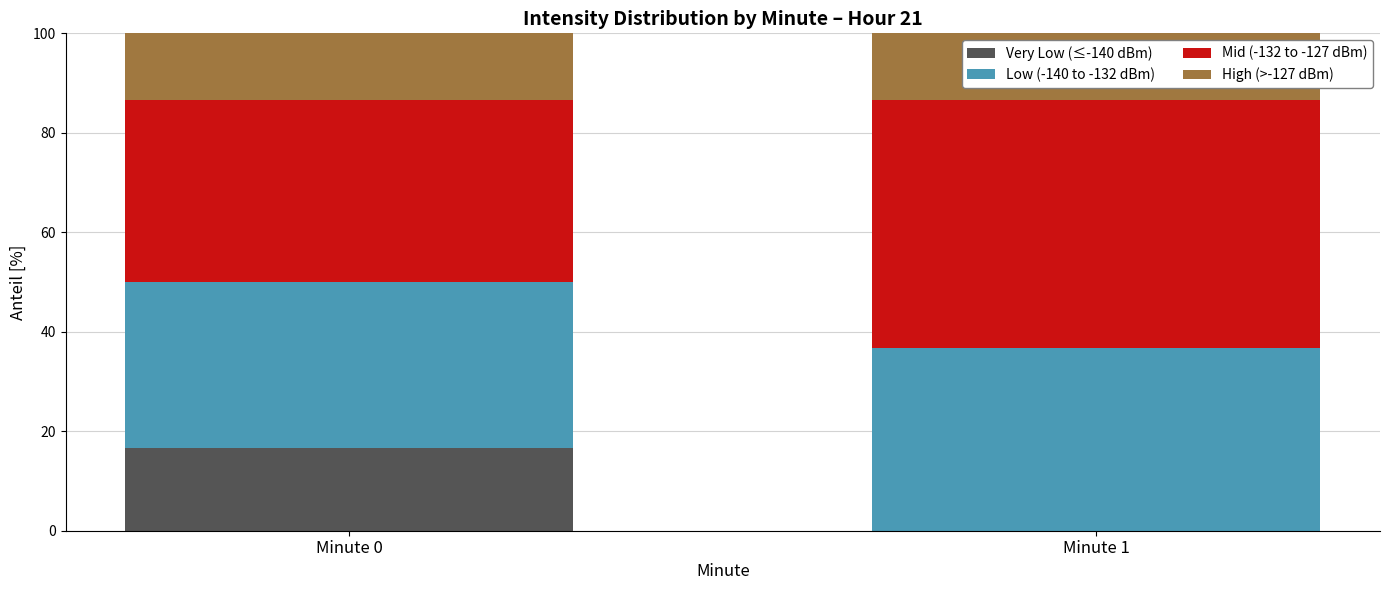

Where is Very Low (≤-140 dBm) nearest to the value 8?

Minute 1